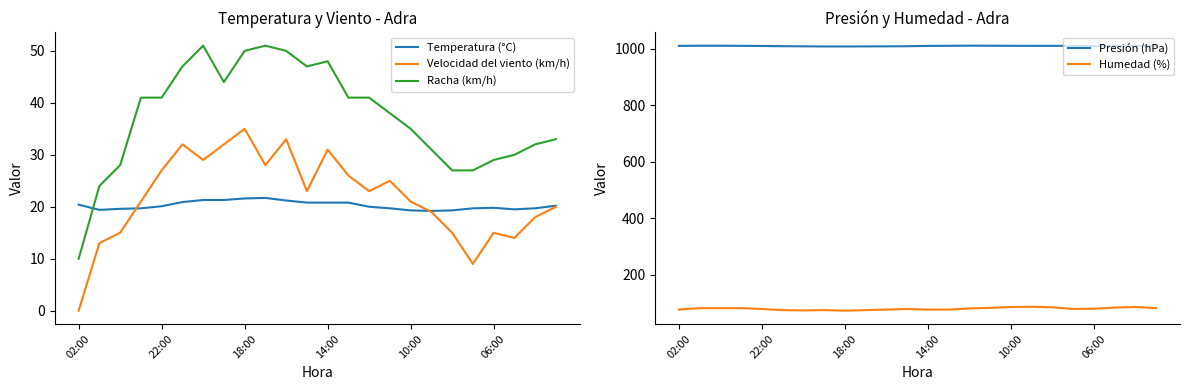

True or false: Temperatura (°C) has a value of 19.3 at 10:00.

True